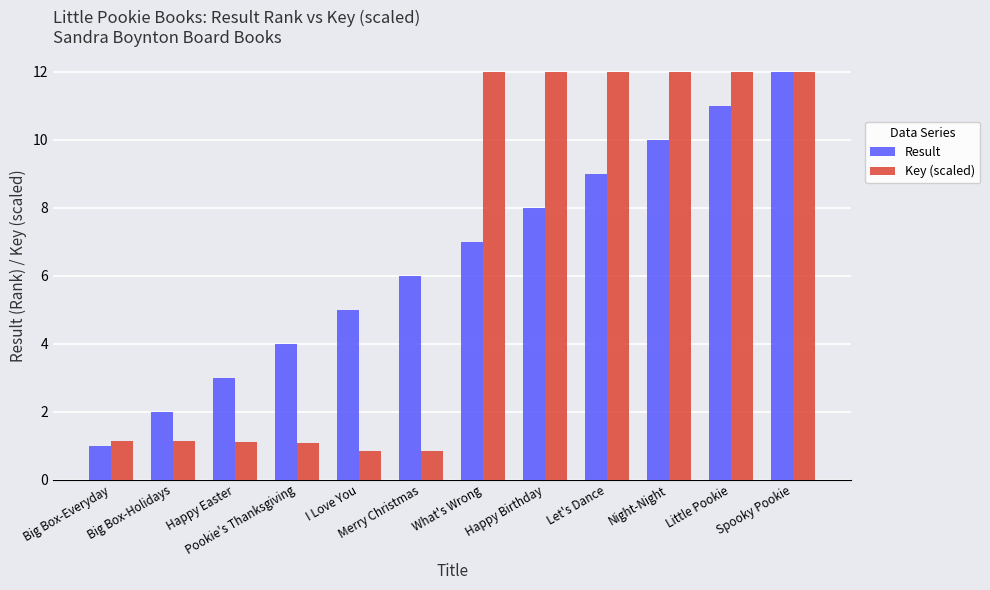

The Result series shows 2.3 at Merry Christmas. True or false?

False